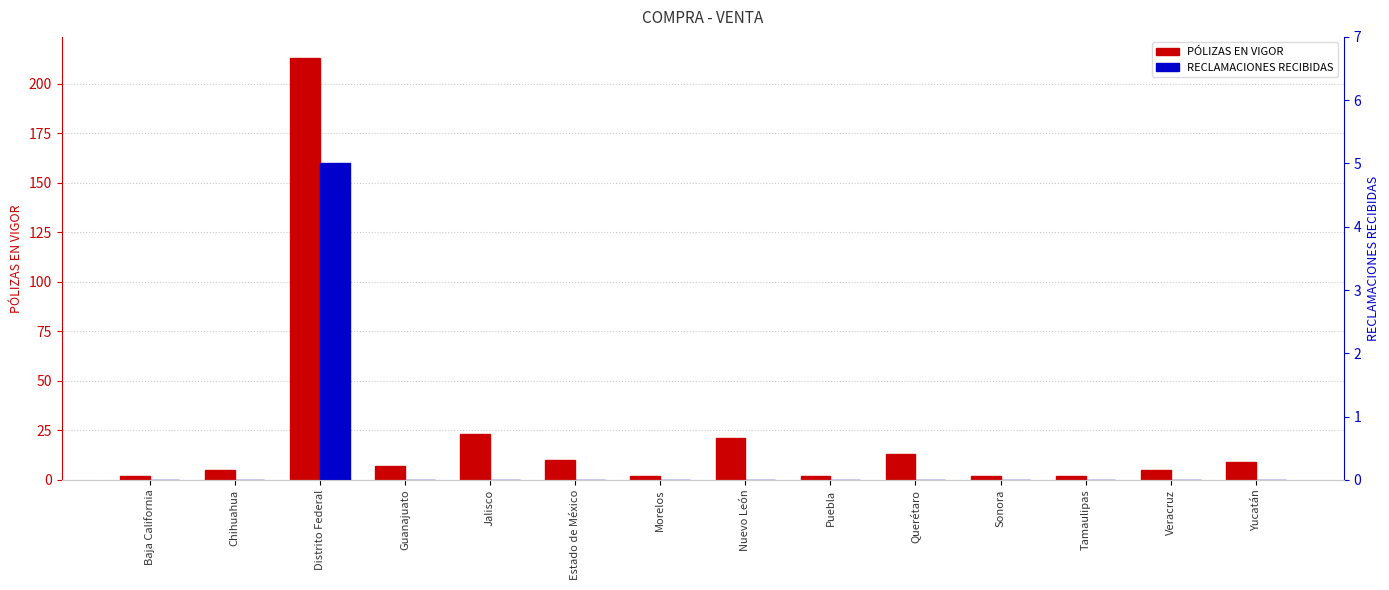

At how many categories does at least one series exceed 115?

1